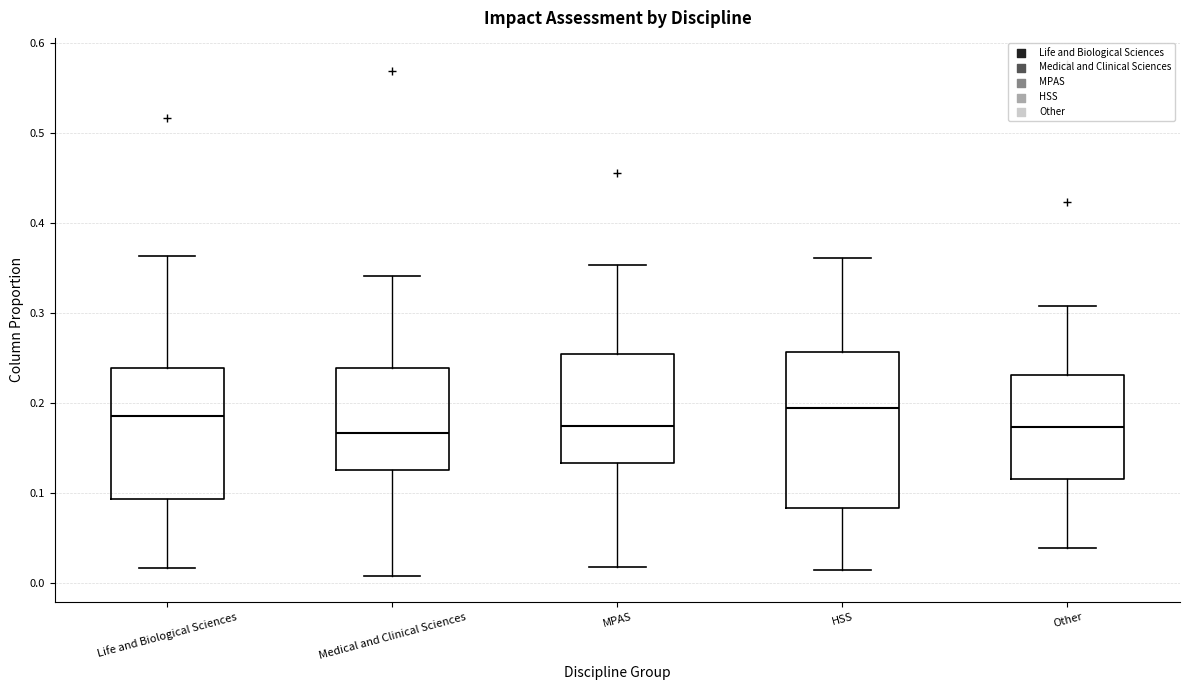

Which box is the tallest, from its lower edge to its upper edge?

HSS